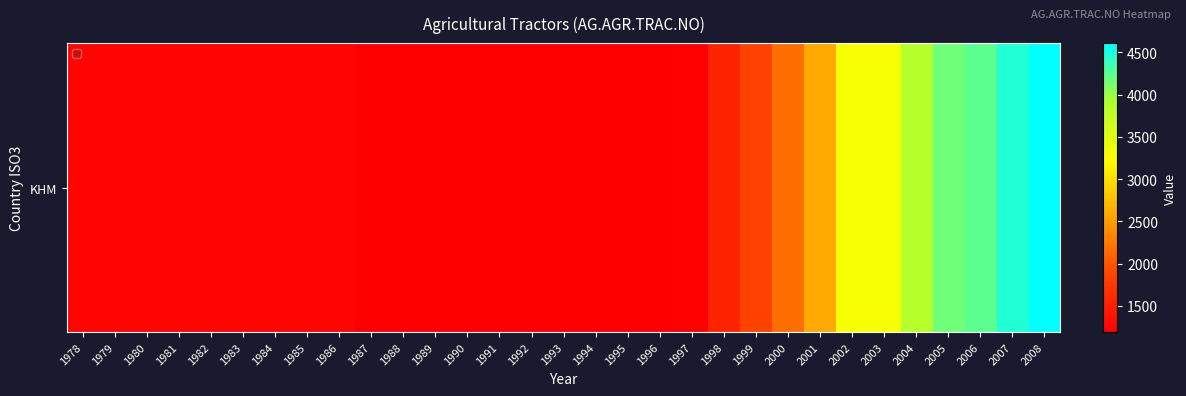

At which category does the chart reach its peak across all series?

2008